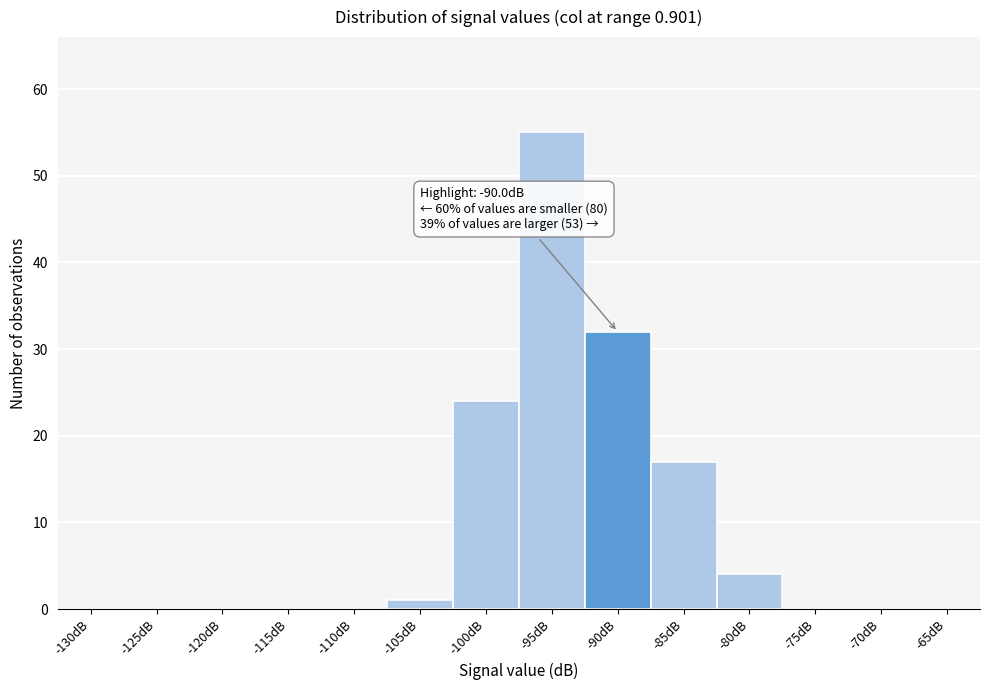

Reading left to right, extract all data points from this chart.

-130dB=0	-125dB=0	-120dB=0	-115dB=0	-110dB=0	-105dB=1	-100dB=24	-95dB=55	-90dB=32	-85dB=17	-80dB=4	-75dB=0	-70dB=0	-65dB=0